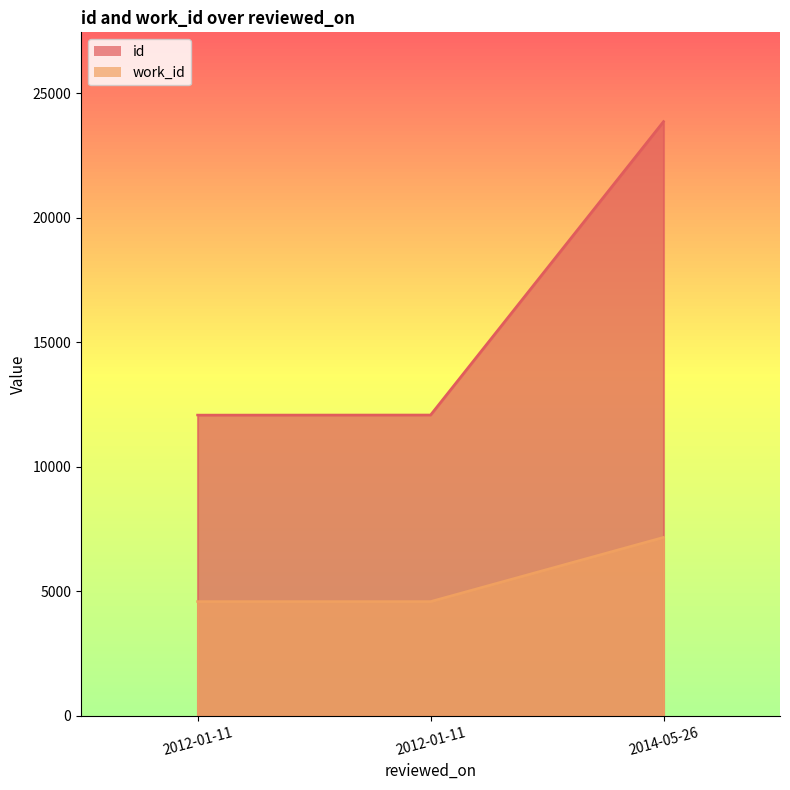

The value of work_id at 2012-01-11 is 4585. True or false?

True